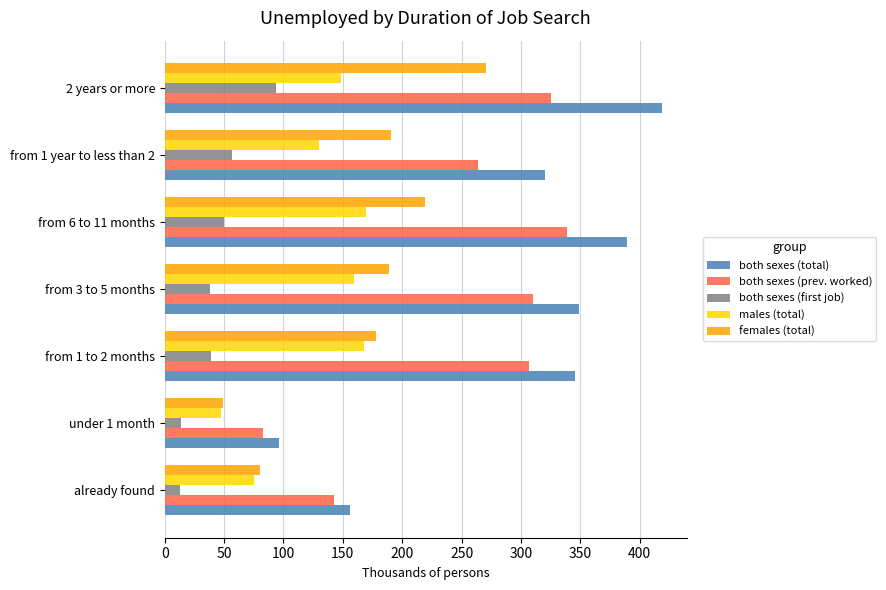

At which category is the sum across all series the highest?

2 years or more